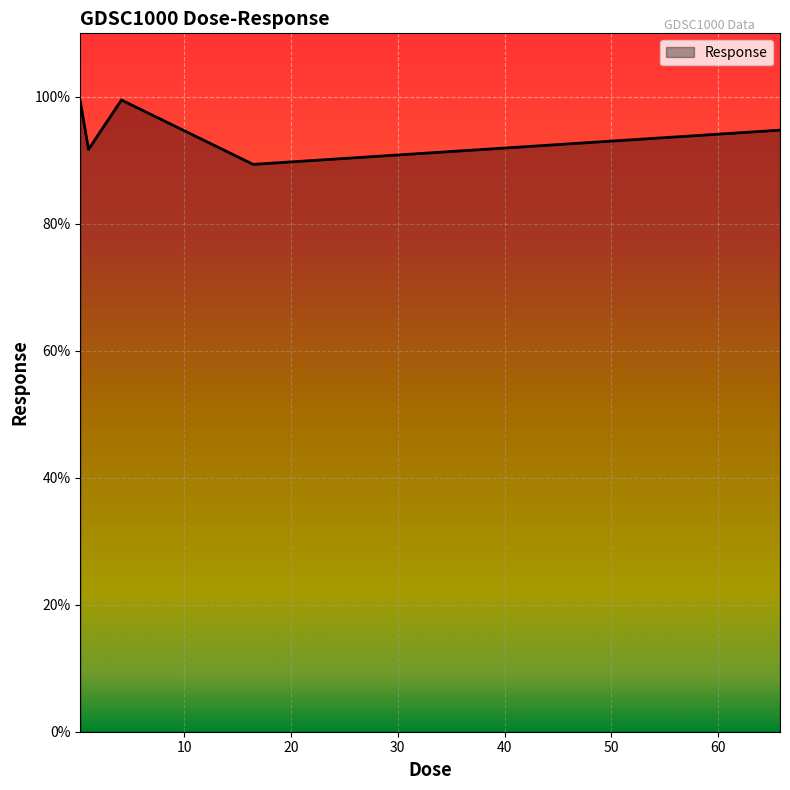

How many interior local valleys (lower than both neighbors) does the data have?

2